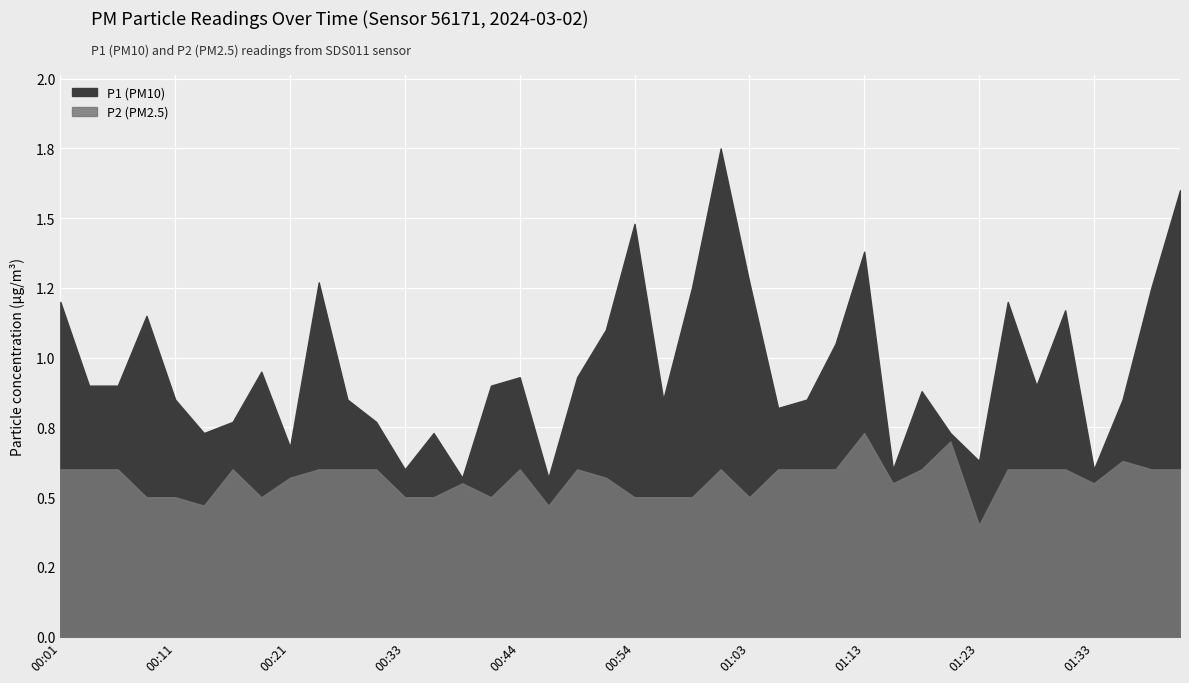

Reading left to right, extract all data points from this chart.

P1: 00:01=1.2	00:03=0.9	00:06=0.9	00:08=1.1	00:11=0.8	00:13=0.7	00:16=0.8	00:18=0.9	00:21=0.7	00:23=1.3	00:25=0.8	00:28=0.8	00:33=0.6	00:36=0.7	00:38=0.6	00:41=0.9	00:44=0.9	00:46=0.6	00:49=0.9	00:51=1.1	00:54=1.5	00:56=0.8	00:59=1.2	01:01=1.8	01:03=1.3	01:06=0.8	01:08=0.8	01:11=1.1	01:13=1.4	01:16=0.6	01:18=0.9	01:21=0.7	01:23=0.6	01:25=1.2	01:28=0.9	01:30=1.2	01:33=0.6	01:35=0.8	01:38=1.2	01:40=1.6
P2: 00:01=0.6	00:03=0.6	00:06=0.6	00:08=0.5	00:11=0.5	00:13=0.5	00:16=0.6	00:18=0.5	00:21=0.6	00:23=0.6	00:25=0.6	00:28=0.6	00:33=0.5	00:36=0.5	00:38=0.6	00:41=0.5	00:44=0.6	00:46=0.5	00:49=0.6	00:51=0.6	00:54=0.5	00:56=0.5	00:59=0.5	01:01=0.6	01:03=0.5	01:06=0.6	01:08=0.6	01:11=0.6	01:13=0.7	01:16=0.6	01:18=0.6	01:21=0.7	01:23=0.4	01:25=0.6	01:28=0.6	01:30=0.6	01:33=0.6	01:35=0.6	01:38=0.6	01:40=0.6